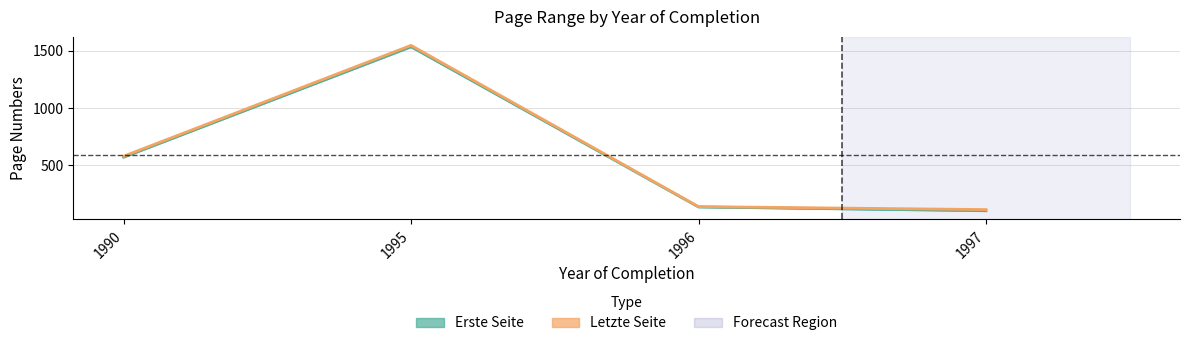

What is the total value across all series at 1996?

279